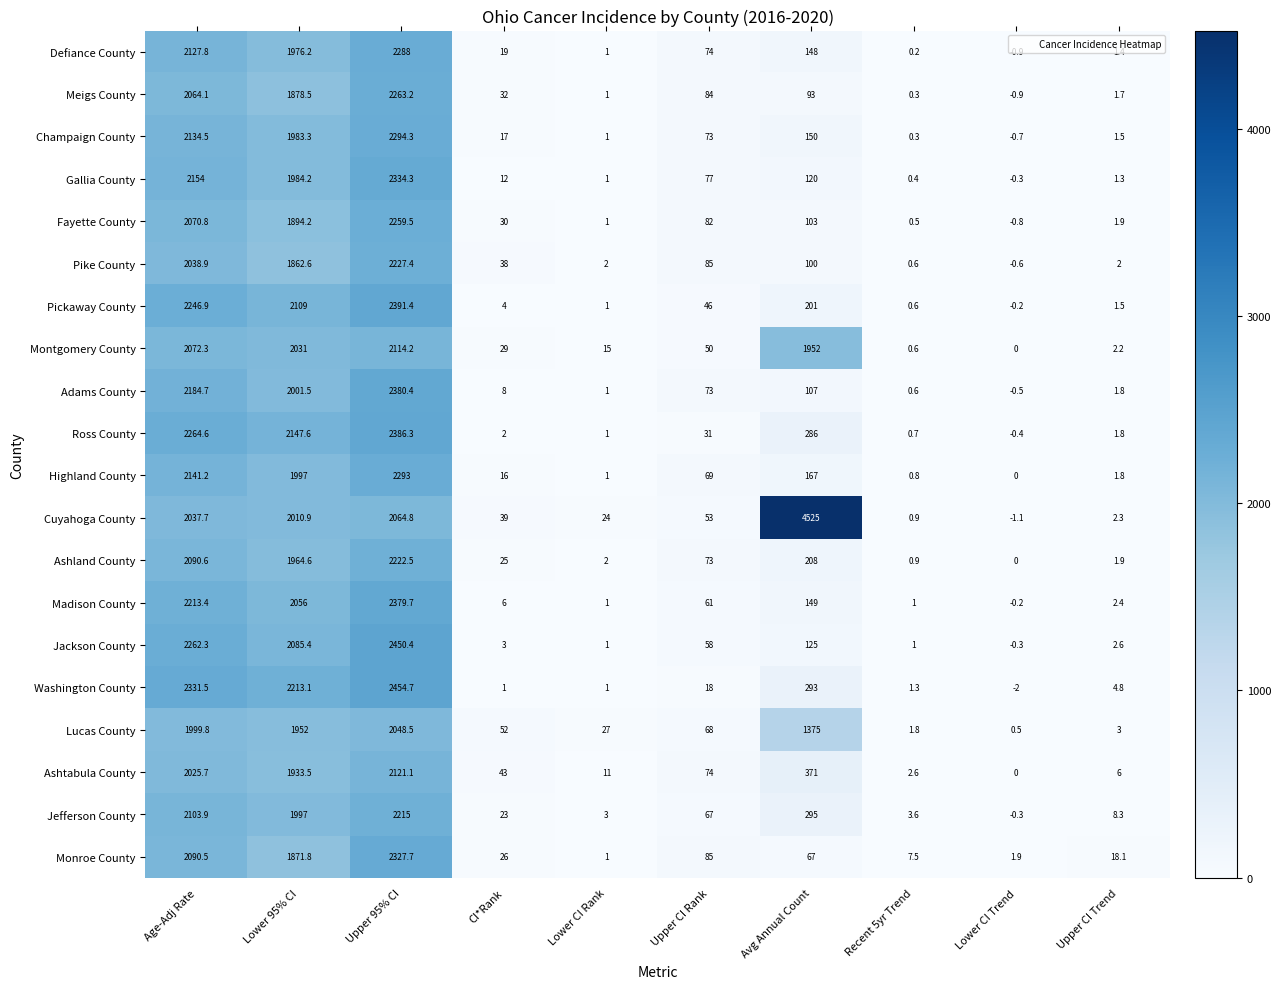

Is the value of Ashland County at Recent 5yr Trend greater than the value of Monroe County at Lower CI Rank?

No